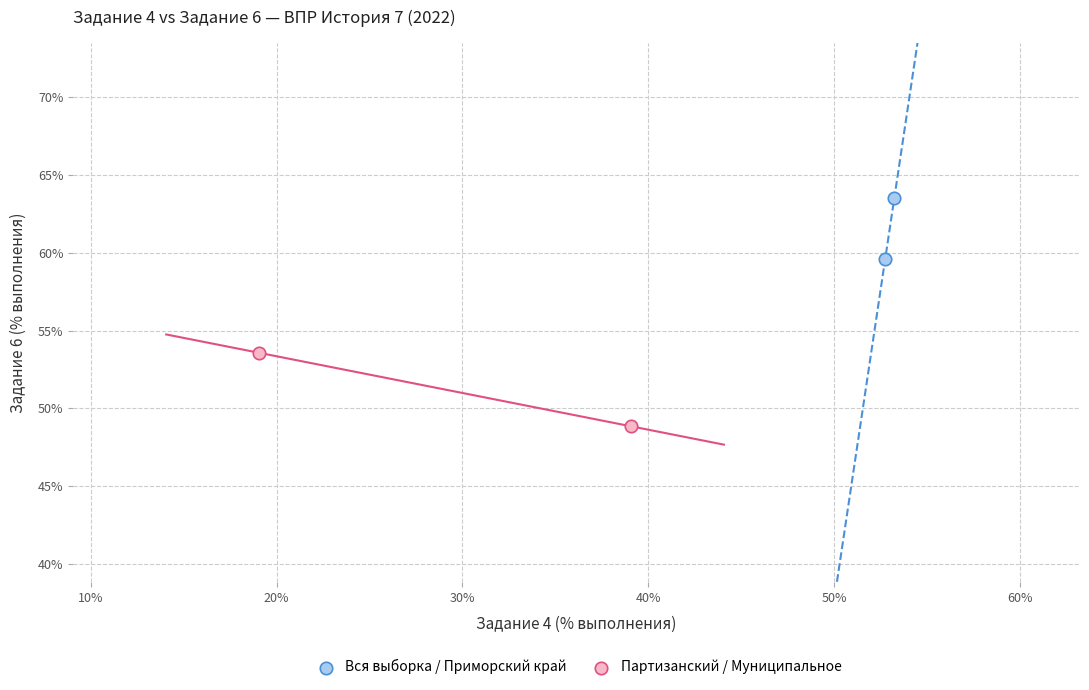

What are all the series names shown in the legend?

Вся выборка / Приморский край, Партизанский / Муниципальное